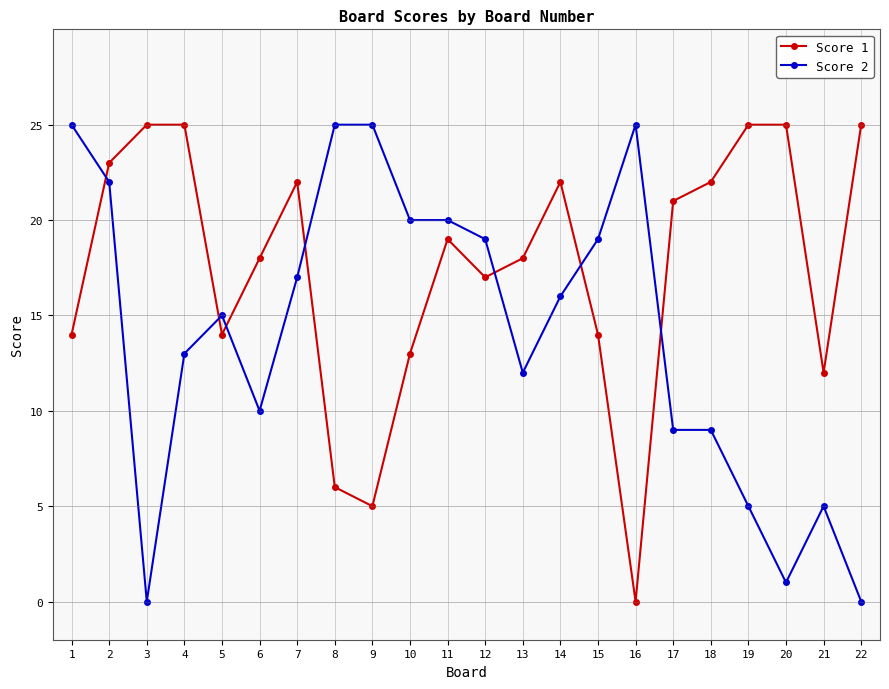

At which label is Score 2 closest to 12?

13